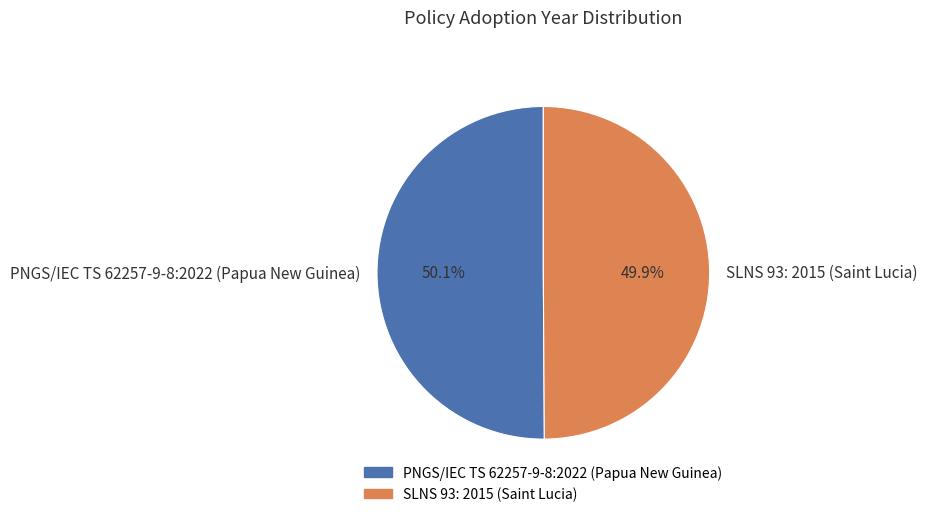

To the nearest percent, what percentage of the pie is SLNS 93: 2015 (Saint Lucia)?

50%